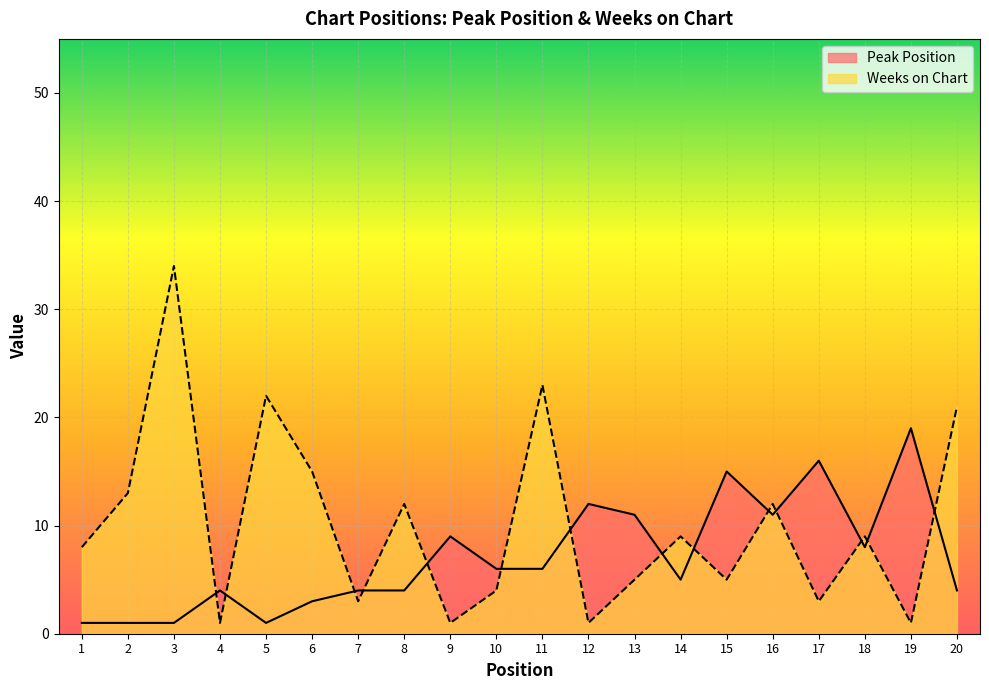

How many values in the Weeks on Chart series are below 9?

10